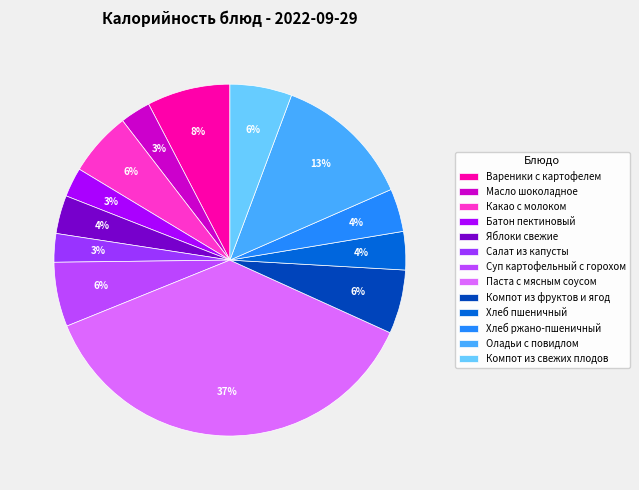

How many segments does this pie chart have?

13